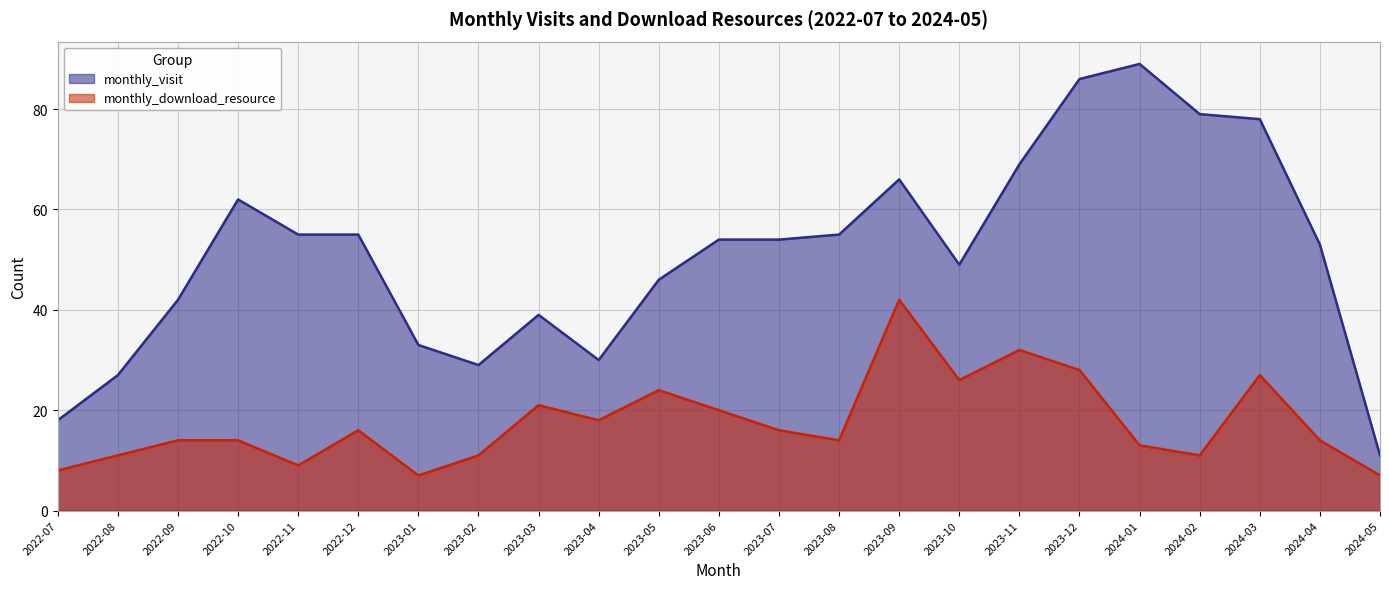

How many interior local valleys does the monthly_visit series have?

3